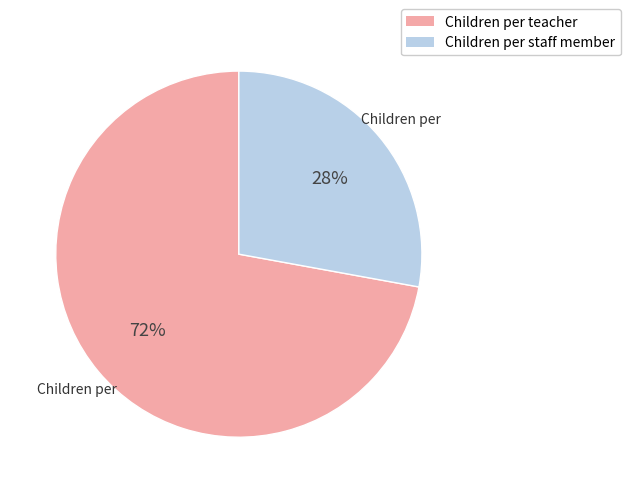

What is the ratio of the value at Children per teacher to the value at Children per staff member?

2.6